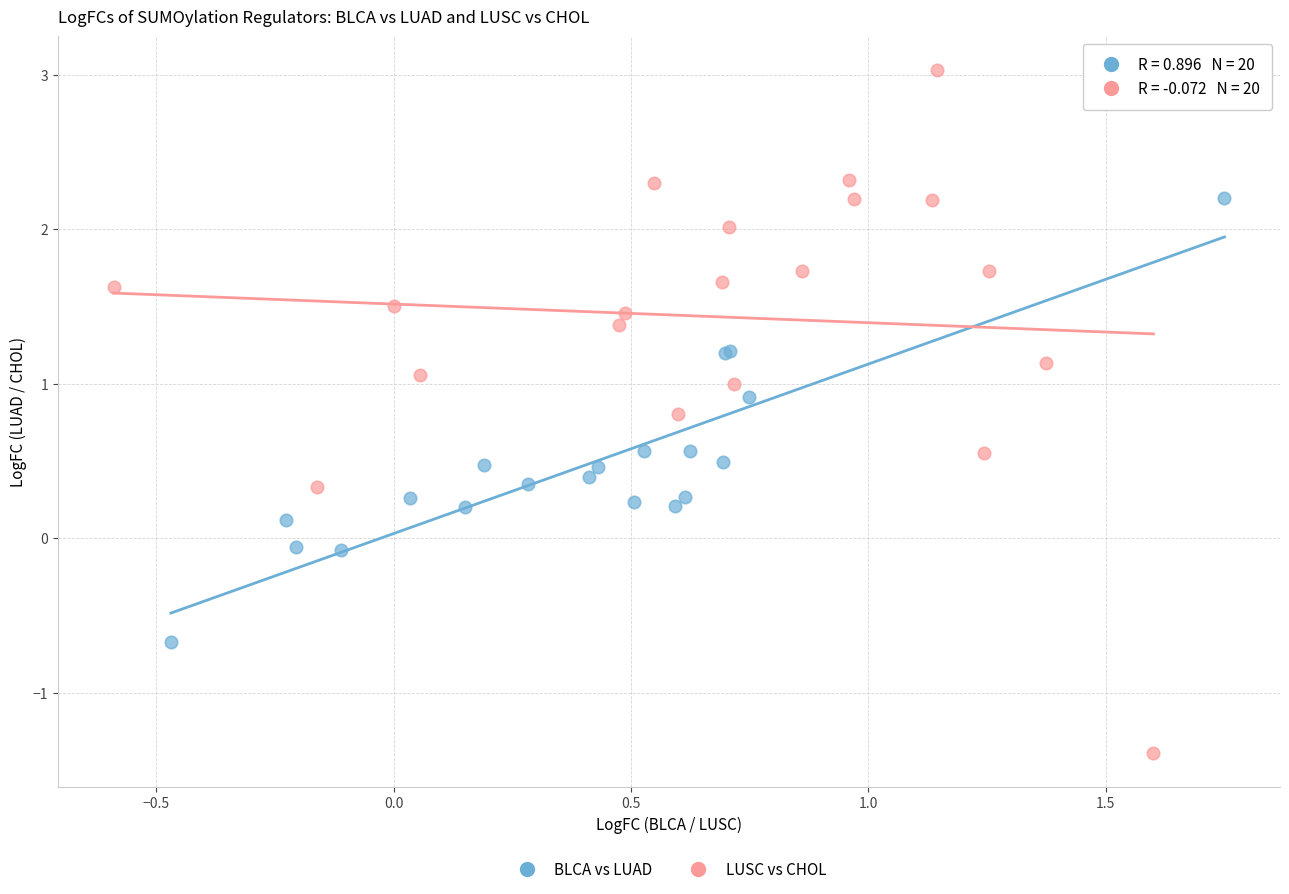

Which series contains the highest Y value?

LUSC vs CHOL